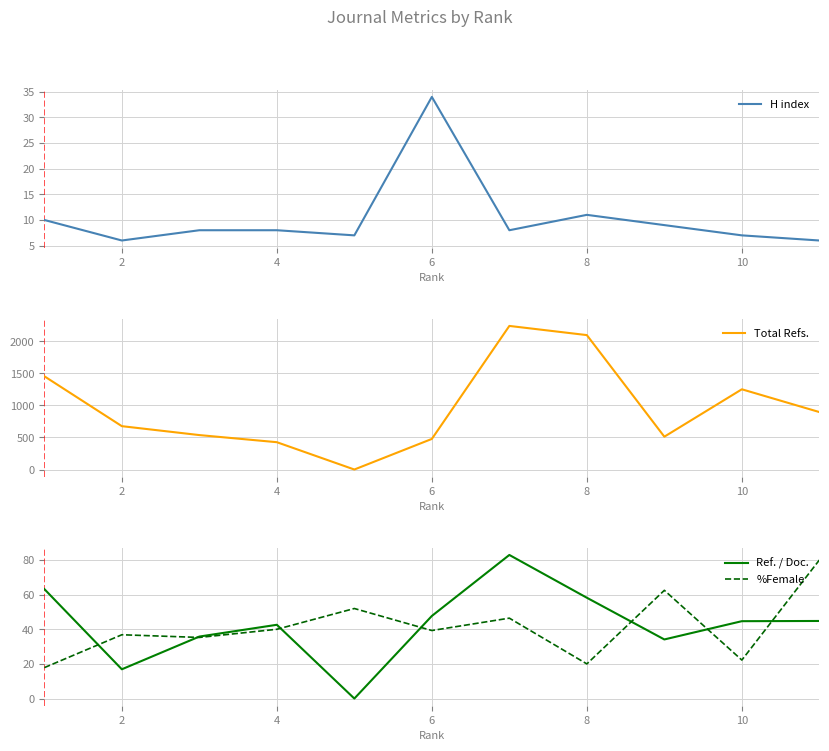

How many times do Ref. / Doc. and H index cross each other?

2